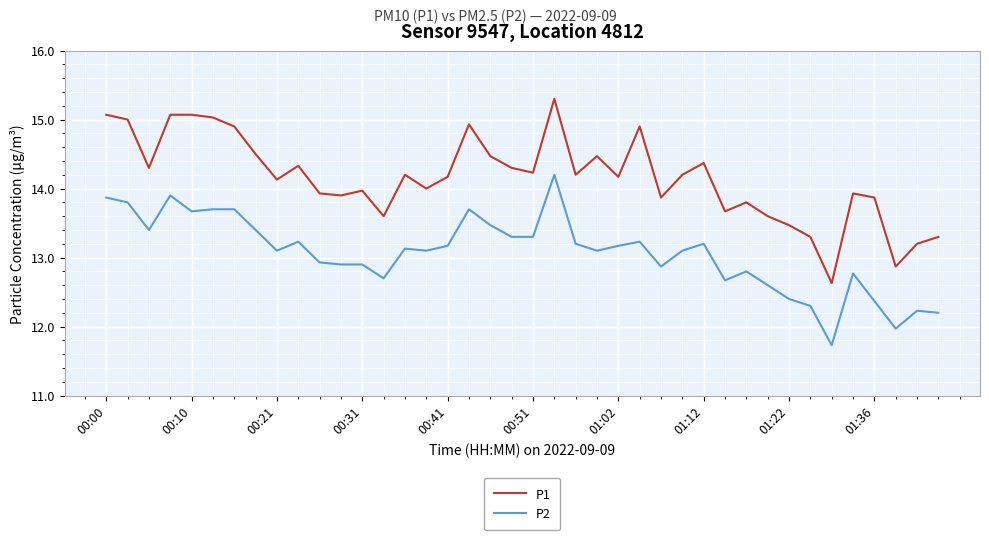

True or false: P2 and P1 intersect in this chart.

False